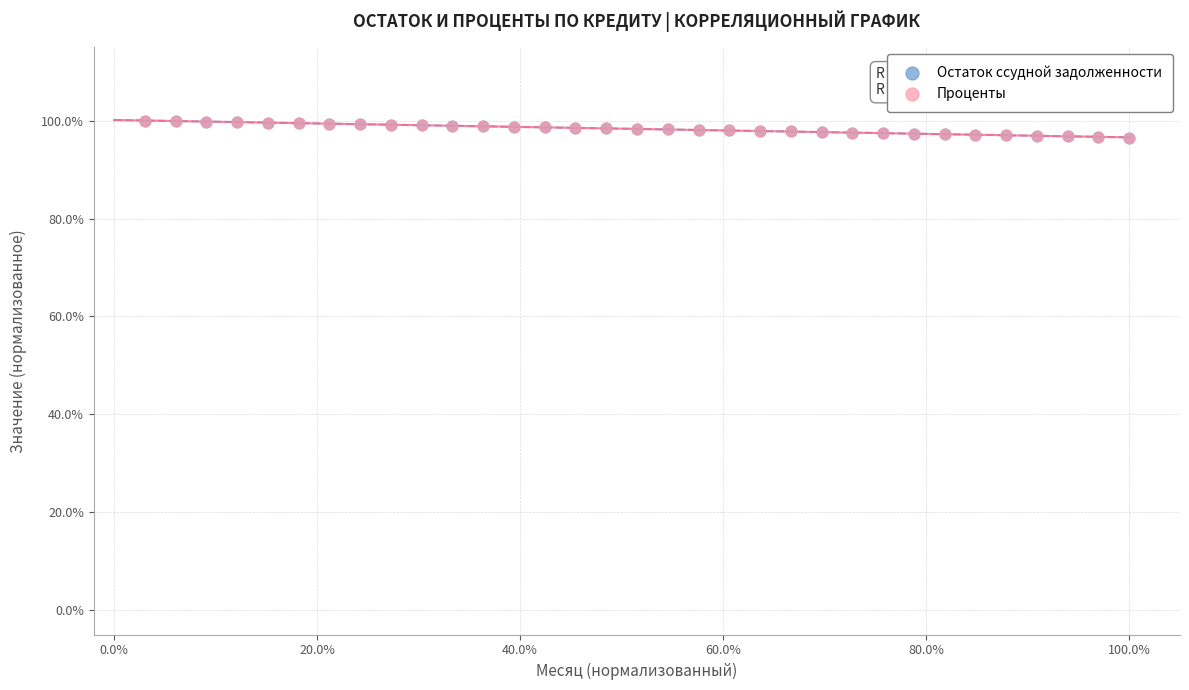

What are all the series names shown in the legend?

Остаток ссудной задолженности, Проценты